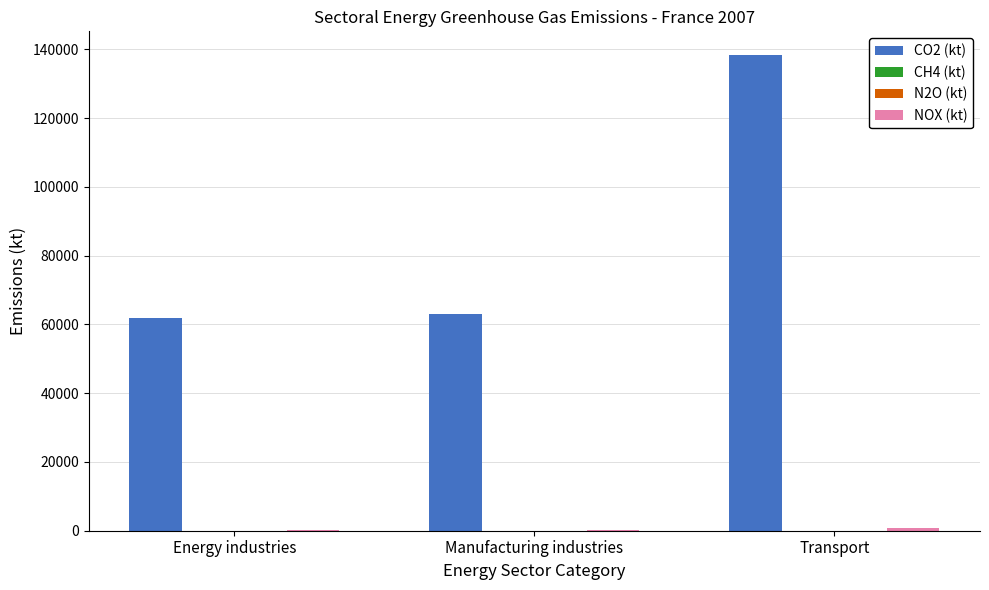

The CO2 (kt) series shows 63014.7 at Manufacturing industries. True or false?

True